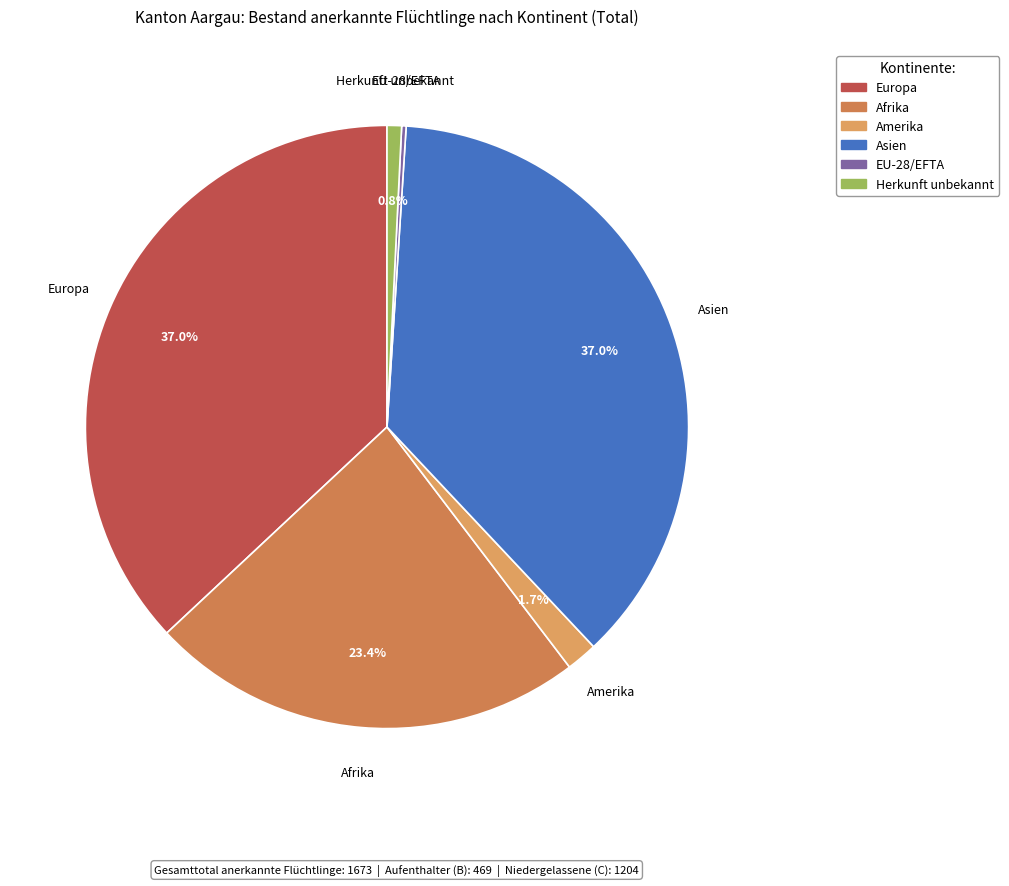

Which has a higher value, Amerika or Herkunft unbekannt?

Amerika